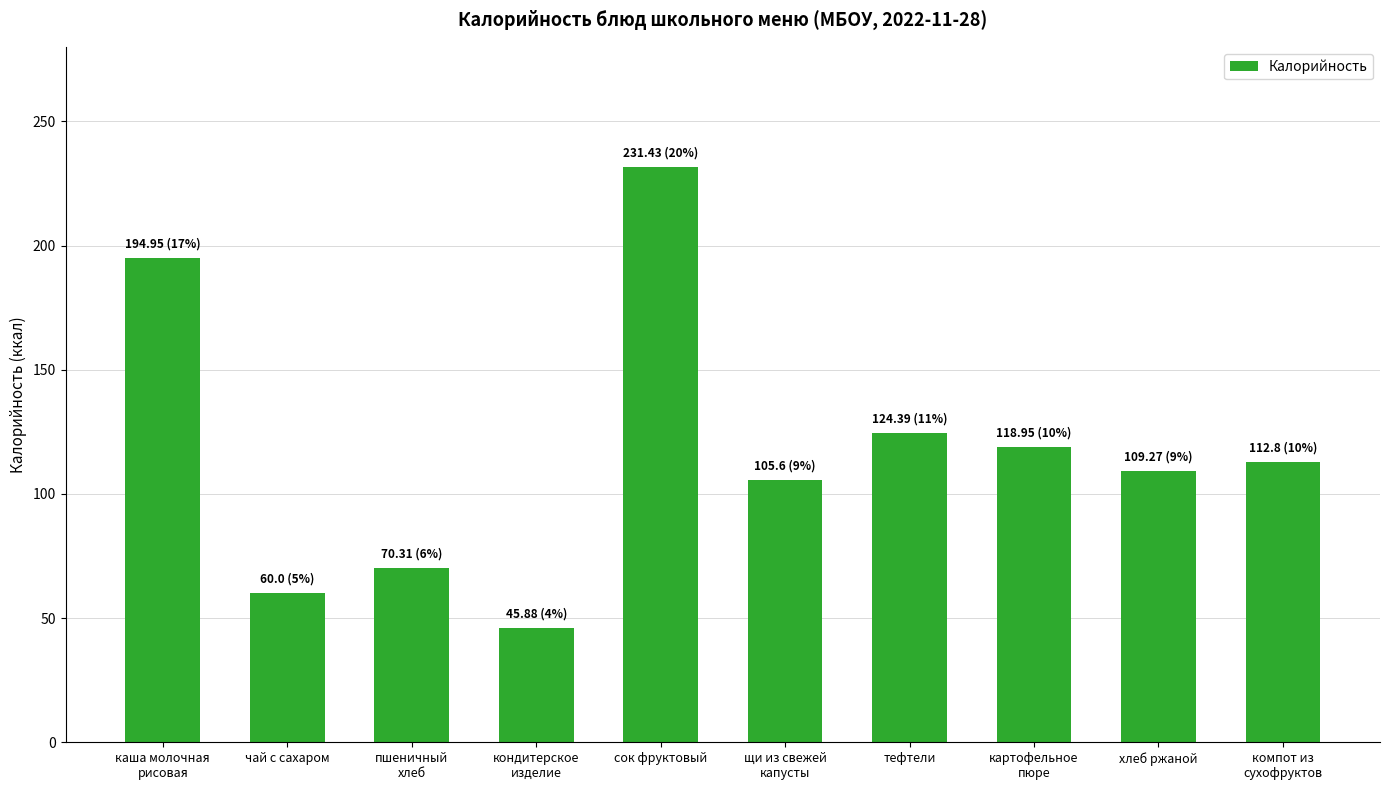

What is the minimum value shown in the chart?

45.9